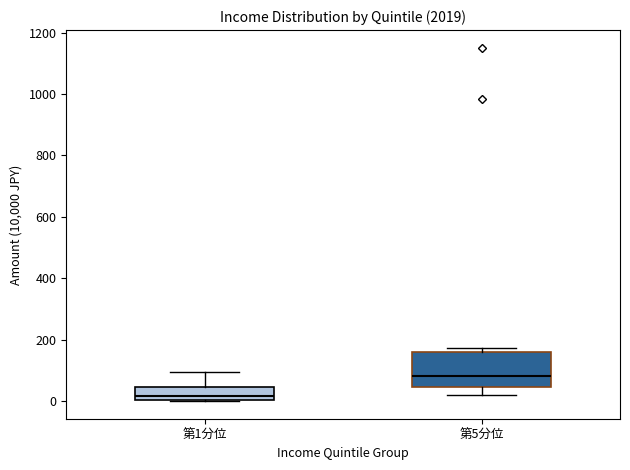

Which box has the highest median line?

第5分位